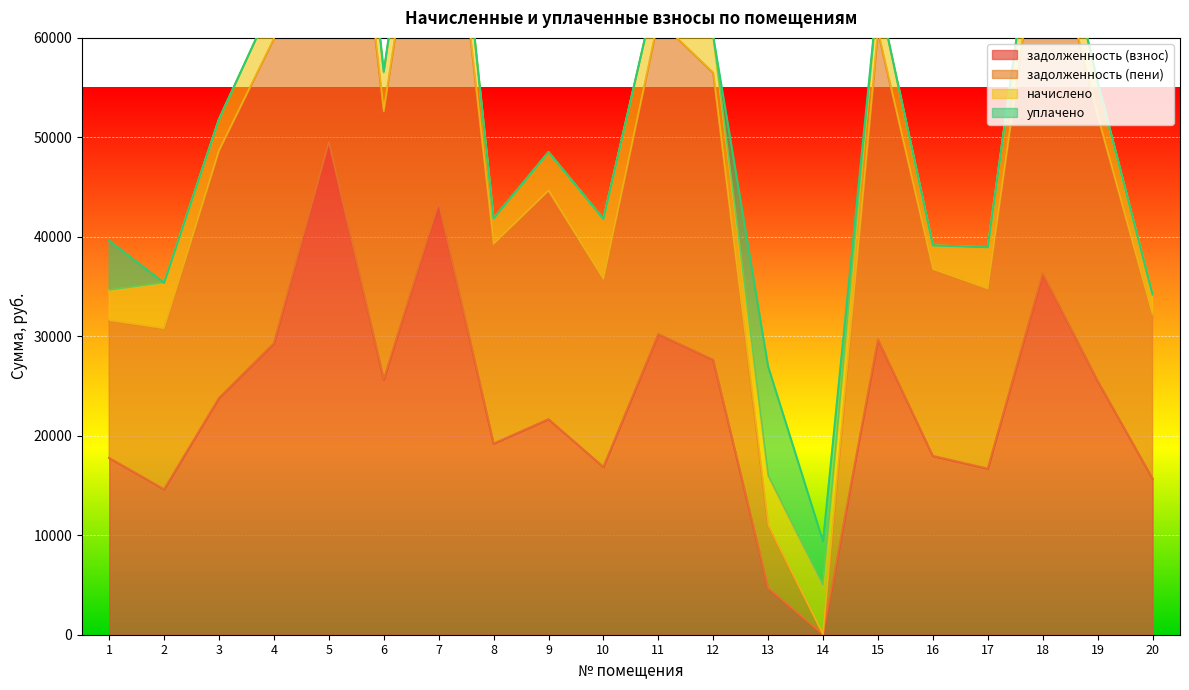

How many data points in задолженность (пени) are above 48658?

10